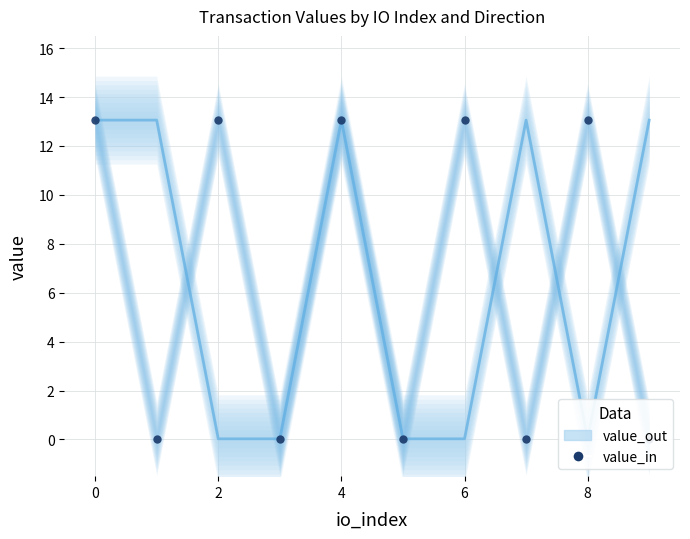

The value of value_in (dots) at 4 is 21.4. True or false?

False